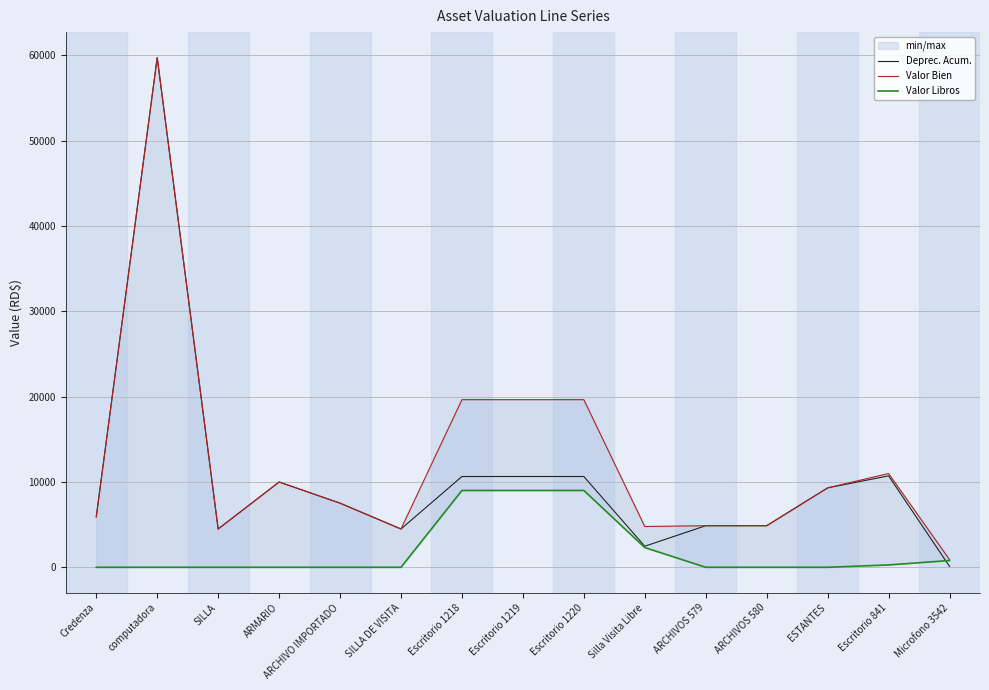

What is the approximate value of Valor Bien at computadora?

59740.0